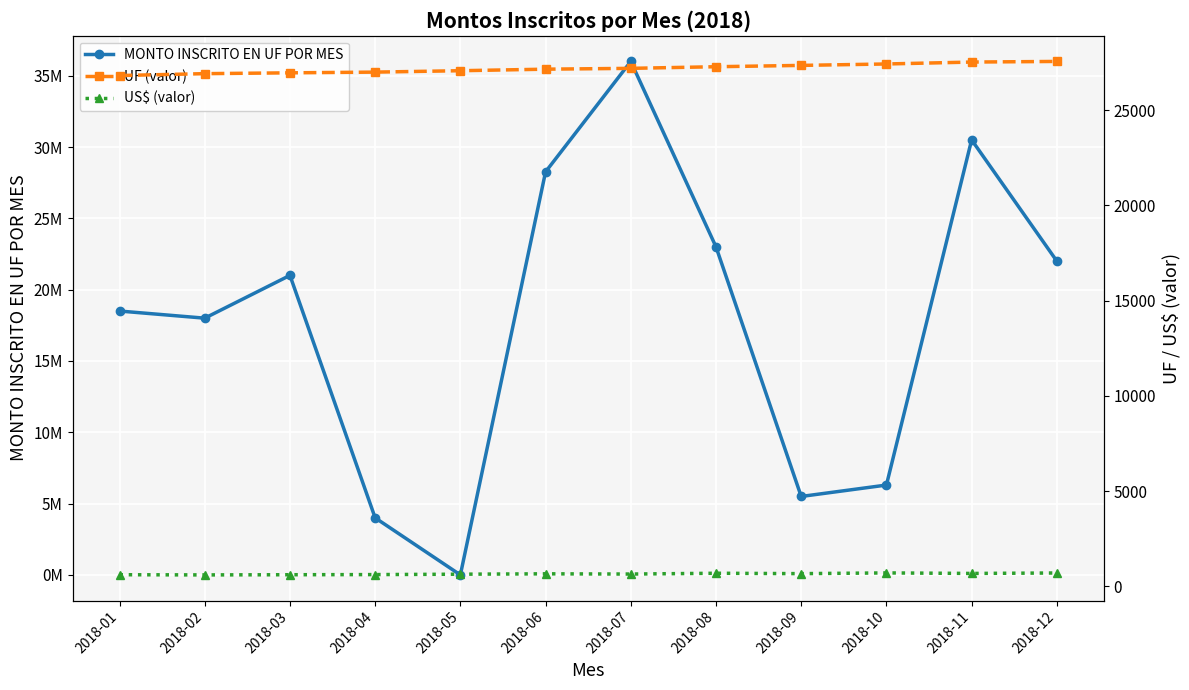

Which category has the lowest value across all series?

2018-05